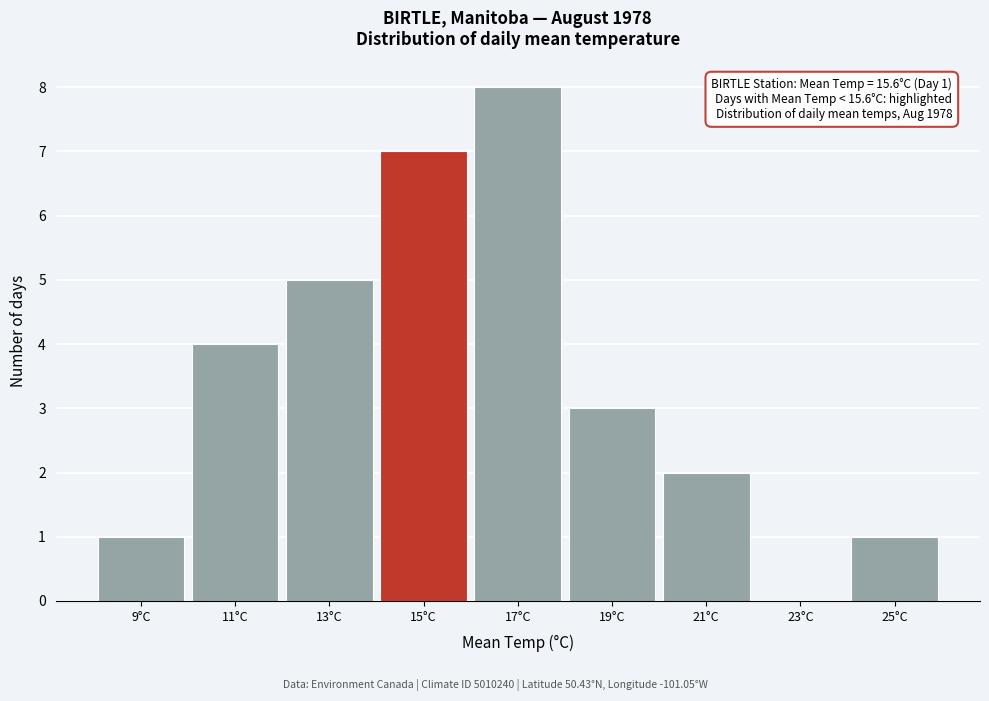

Reading left to right, list all the values displayed in this chart.

9°C=1	11°C=4	13°C=5	15°C=7	17°C=8	19°C=3	21°C=2	23°C=0	25°C=1